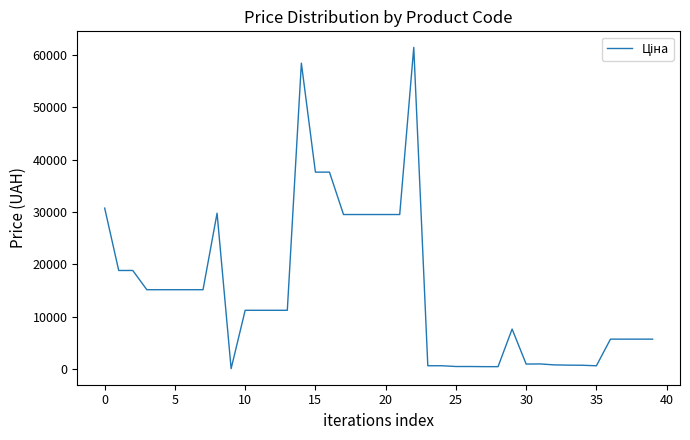

What is the maximum value shown in the chart?

61434.3